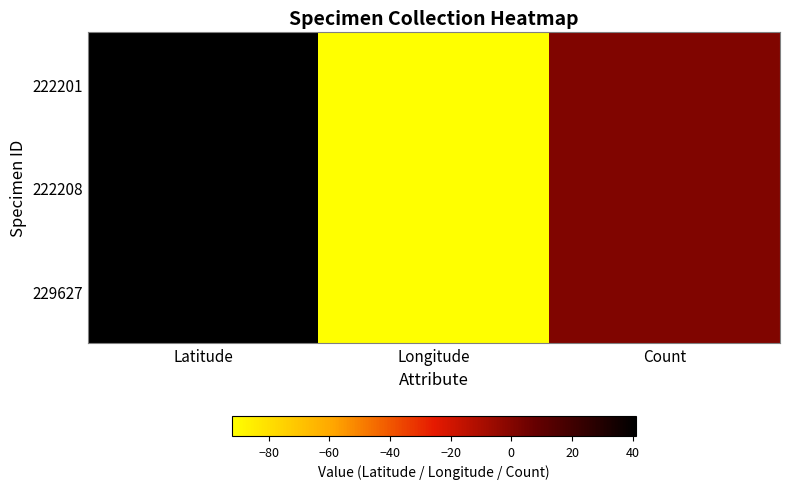

Reading right to left, transcribe all the data shown in this chart.

222201: Count=1.0	Longitude=-92.0	Latitude=41.0
222208: Count=1.0	Longitude=-92.0	Latitude=41.0
229627: Count=1.0	Longitude=-92.0	Latitude=41.1